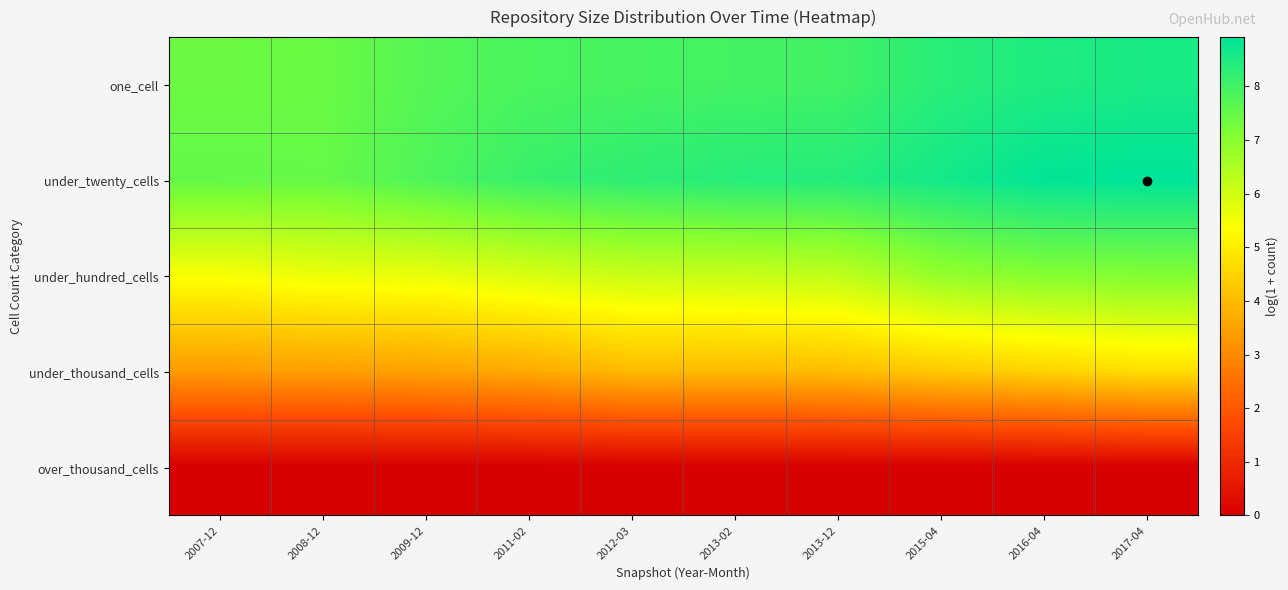

Reading right to left, extract all data points from this chart.

one_cell: 2017-04=8.6	2016-04=8.5	2015-04=8.3	2013-12=8.0	2013-02=8.0	2012-03=7.9	2011-02=7.9	2009-12=7.7	2008-12=7.4	2007-12=7.4
under_twenty_cells: 2017-04=8.9	2016-04=8.9	2015-04=8.6	2013-12=8.4	2013-02=8.4	2012-03=8.3	2011-02=8.1	2009-12=7.8	2008-12=7.5	2007-12=7.5
under_hundred_cells: 2017-04=7.1	2016-04=7.1	2015-04=6.8	2013-12=6.2	2013-02=6.1	2012-03=6.1	2011-02=5.9	2009-12=5.7	2008-12=5.6	2007-12=5.4
under_thousand_cells: 2017-04=4.7	2016-04=4.5	2015-04=4.3	2013-12=4.0	2013-02=4.0	2012-03=4.0	2011-02=3.7	2009-12=3.5	2008-12=3.4	2007-12=3.4
over_thousand_cells: 2017-04=0.0	2016-04=0.0	2015-04=0.0	2013-12=0.0	2013-02=0.0	2012-03=0.0	2011-02=0.0	2009-12=0.0	2008-12=0.0	2007-12=0.0